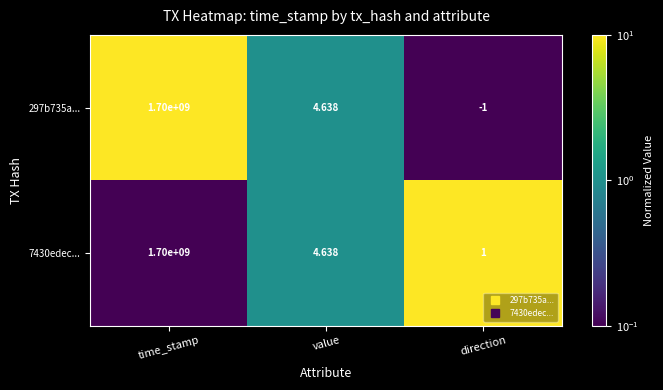

Where is 7430edec... nearest to the value 850000000?

value